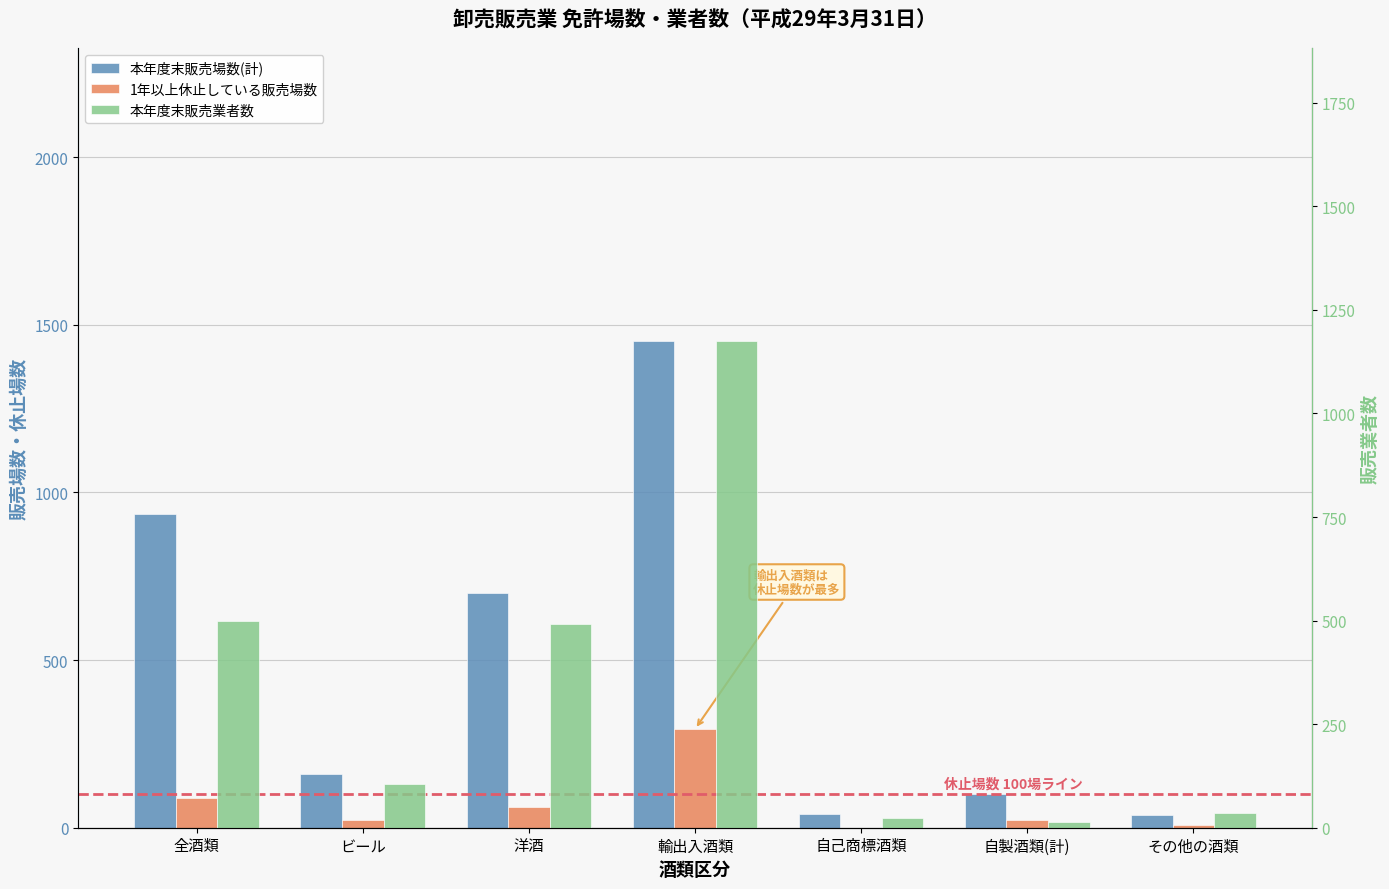

What position from the left is 自己商標酒類?

5